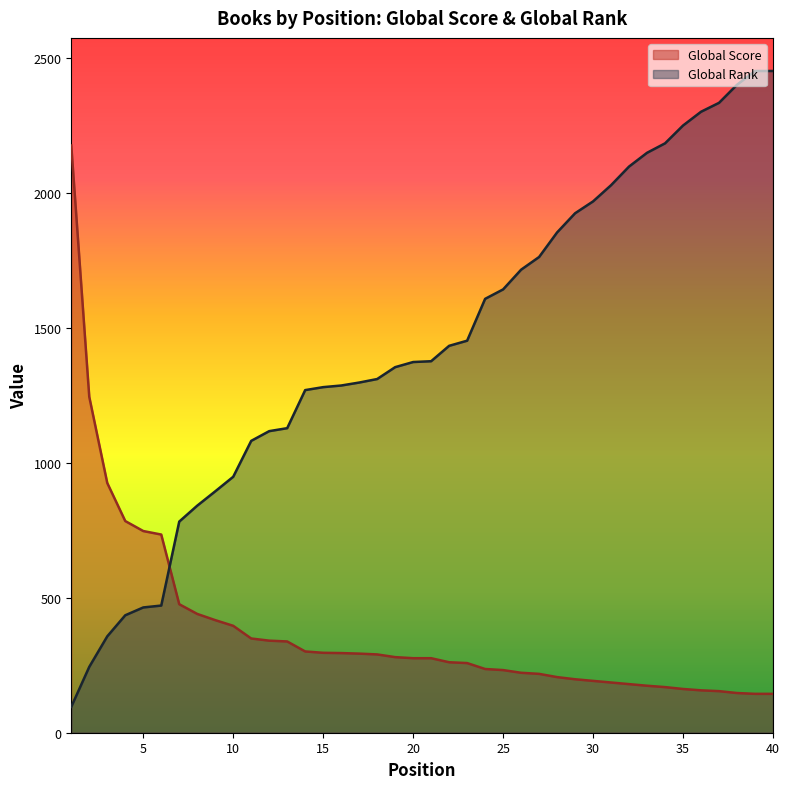

How many times do Global Score and Global Rank cross each other?

1